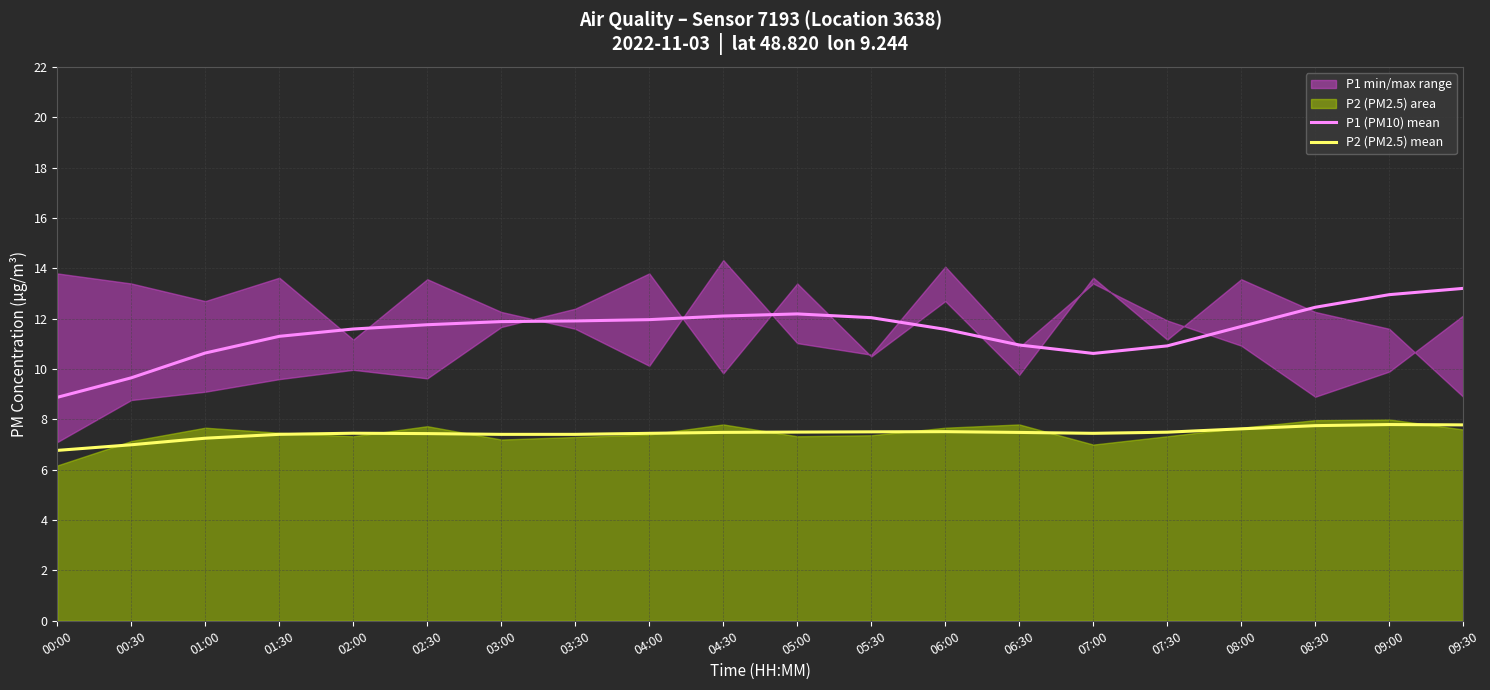

Rank the categories by P1 (PM10) mean value from highest to lowest.

09:30, 09:00, 08:30, 05:00, 04:30, 05:30, 04:00, 03:30, 03:00, 02:30, 08:00, 02:00, 06:00, 01:30, 06:30, 07:30, 01:00, 07:00, 00:30, 00:00